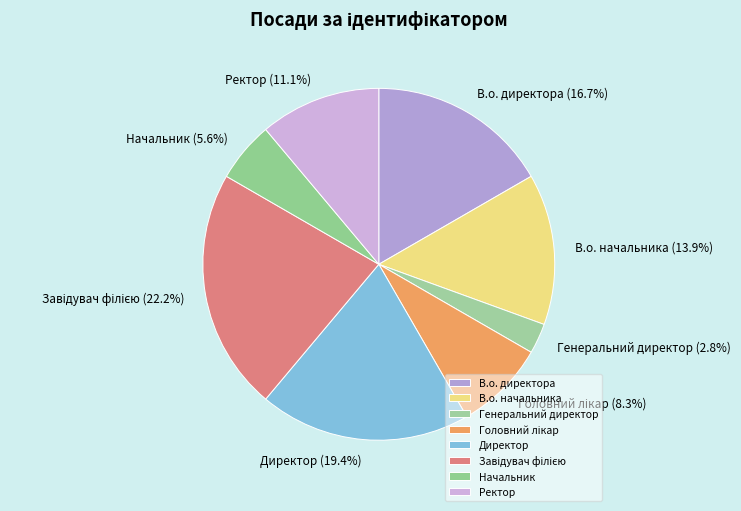

The В.о. директора slice represents 10% of the pie. True or false?

False